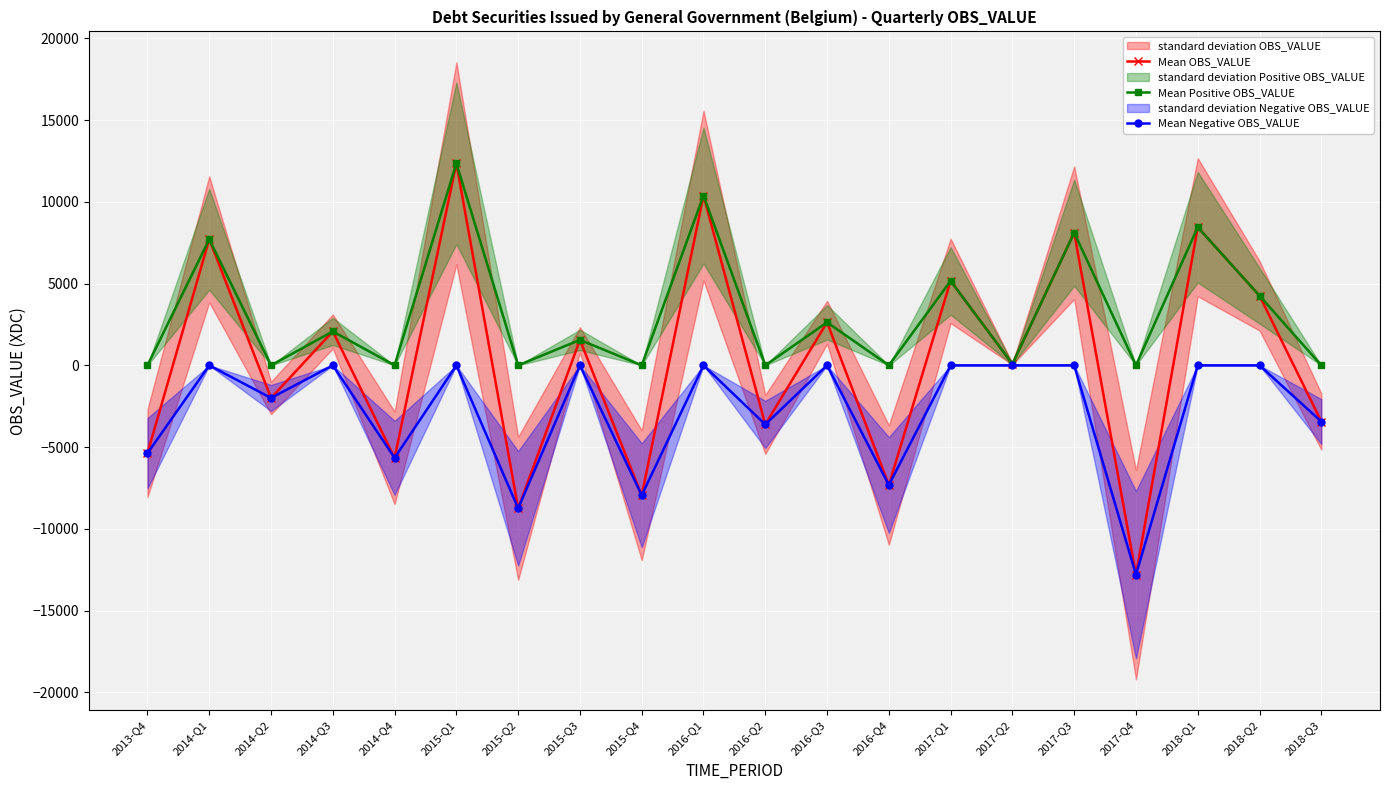

Reading left to right, transcribe all the data shown in this chart.

Mean OBS_VALUE: -5373.8	7710.5	-1994.8	2076.1	-5660.7	12359.9	-8744.9	1557.5	-7947.2	10386.5	-3614.6	2631.0	-7319.1	5164.9	84.6	8113.5	-12805.7	8449.0	4258.7	-3436.5
Mean Positive OBS_VALUE: 0.0	7710.5	0.0	2076.1	0.0	12359.9	0.0	1557.5	0.0	10386.5	0.0	2631.0	0.0	5164.9	84.6	8113.5	0.0	8449.0	4258.7	0.0
Mean Negative OBS_VALUE: -5373.8	0.0	-1994.8	0.0	-5660.7	0.0	-8744.9	0.0	-7947.2	0.0	-3614.6	0.0	-7319.1	0.0	0.0	0.0	-12805.7	0.0	0.0	-3436.5